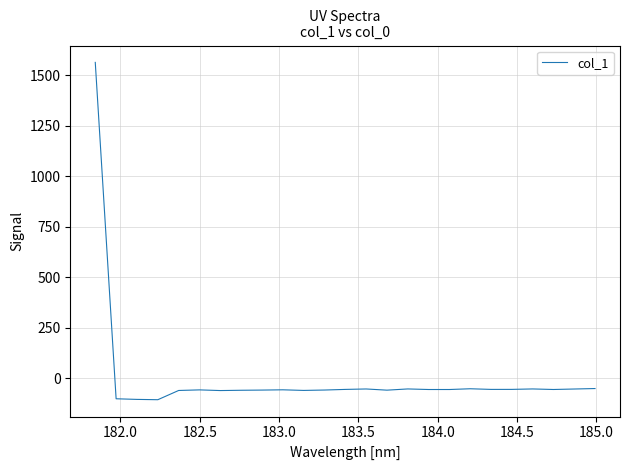

How many values are above zero?

1